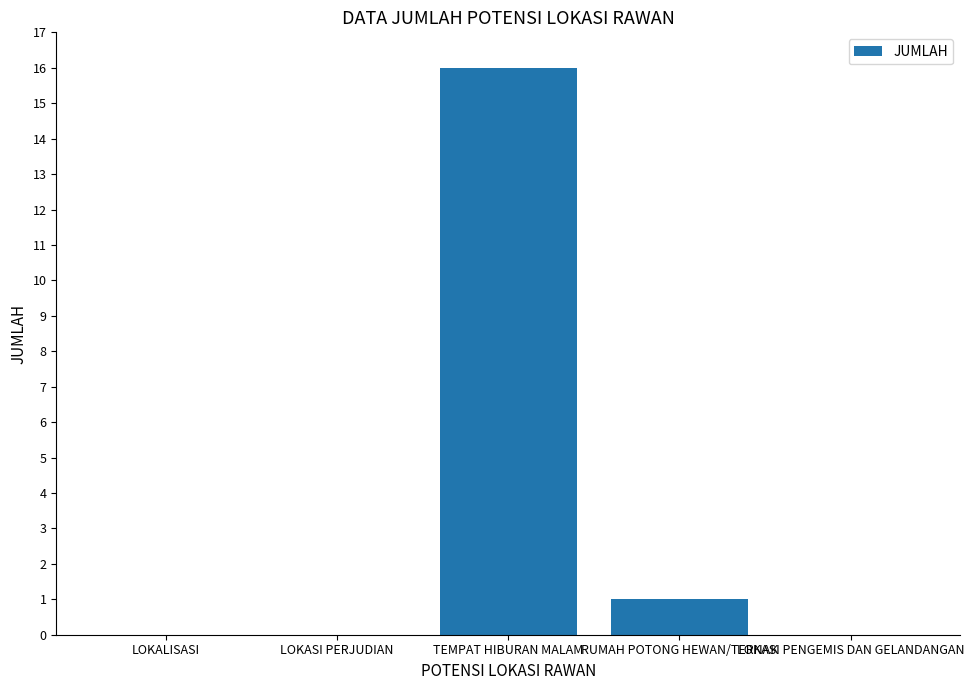

Reading right to left, transcribe all the data shown in this chart.

0	1	16	0	0